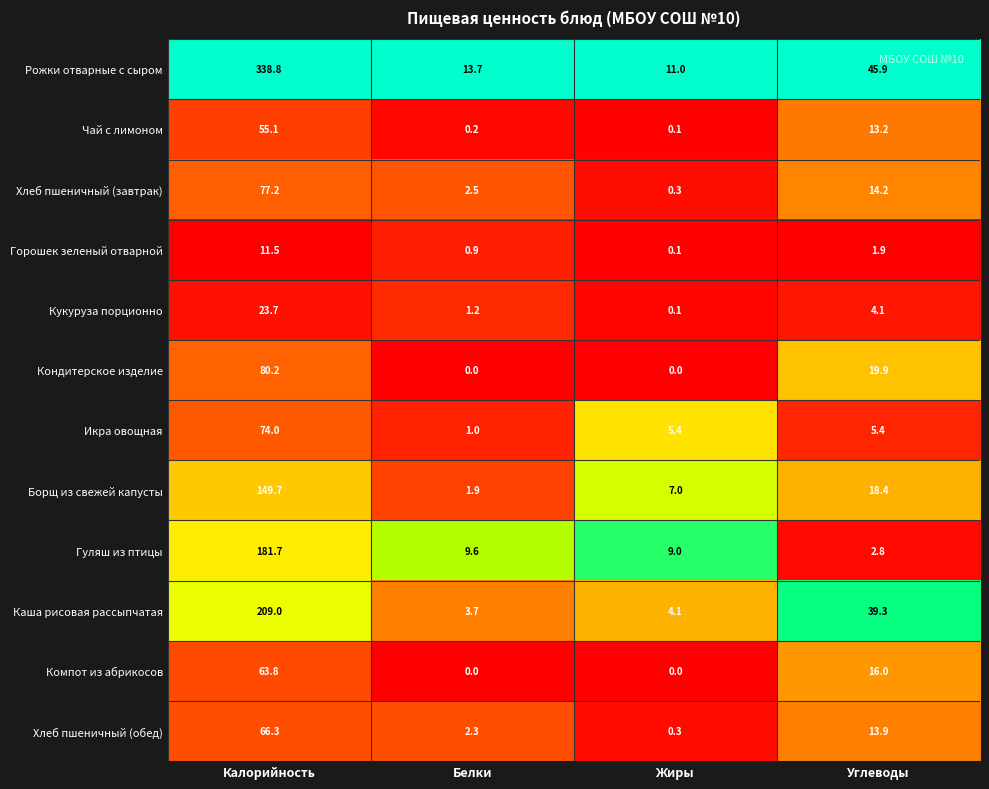

Count the number of data series in this chart.

12